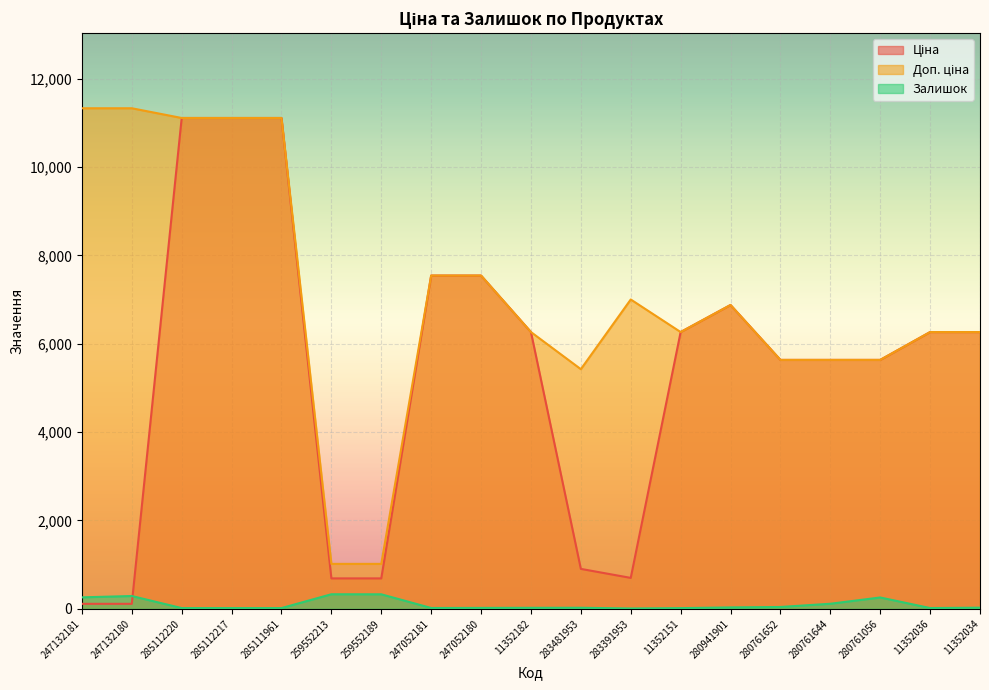

Count the number of data series in this chart.

3